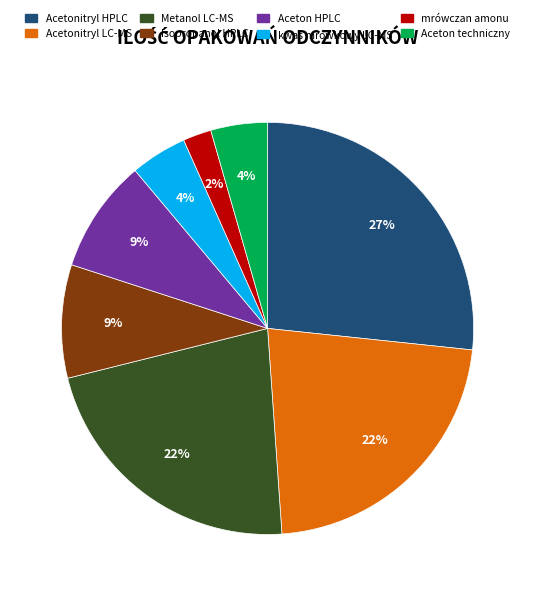

The Aceton techniczny slice represents 14% of the pie. True or false?

False